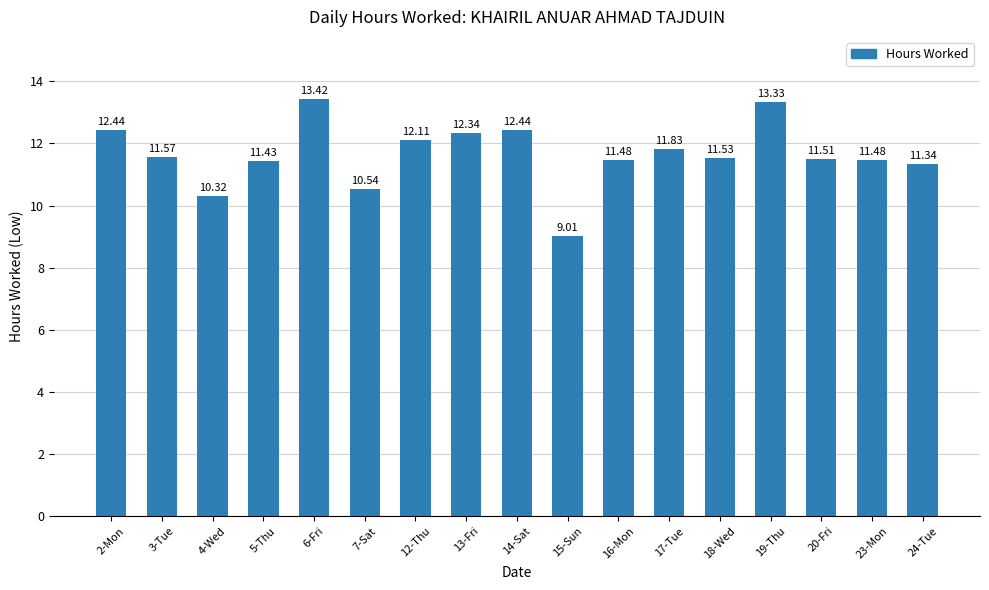

Reading left to right, transcribe all the data shown in this chart.

2-Mon=12.4	3-Tue=11.6	4-Wed=10.3	5-Thu=11.4	6-Fri=13.4	7-Sat=10.5	12-Thu=12.1	13-Fri=12.3	14-Sat=12.4	15-Sun=9.0	16-Mon=11.5	17-Tue=11.8	18-Wed=11.5	19-Thu=13.3	20-Fri=11.5	23-Mon=11.5	24-Tue=11.3